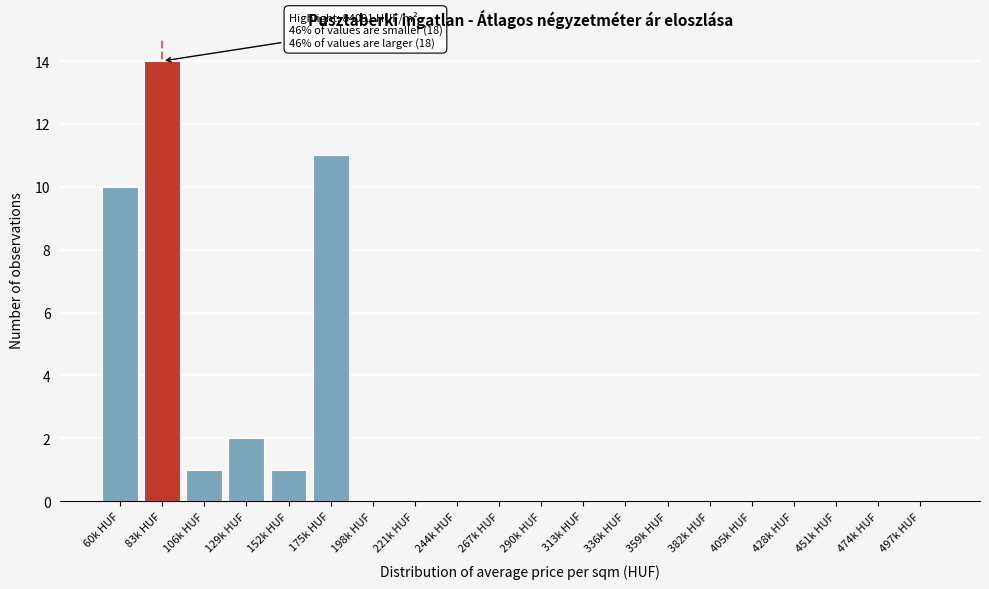

Reading left to right, extract all data points from this chart.

60k HUF=10	83k HUF=14	106k HUF=1	129k HUF=2	152k HUF=1	175k HUF=11	198k HUF=0	221k HUF=0	244k HUF=0	267k HUF=0	290k HUF=0	313k HUF=0	336k HUF=0	359k HUF=0	382k HUF=0	405k HUF=0	428k HUF=0	451k HUF=0	474k HUF=0	497k HUF=0